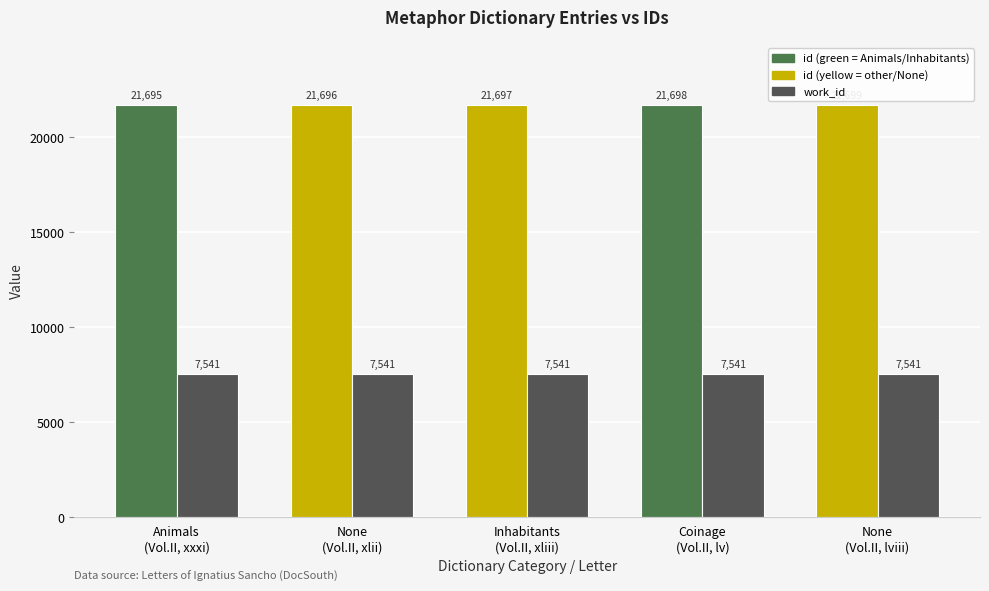

What is the maximum value shown in the chart?

21699